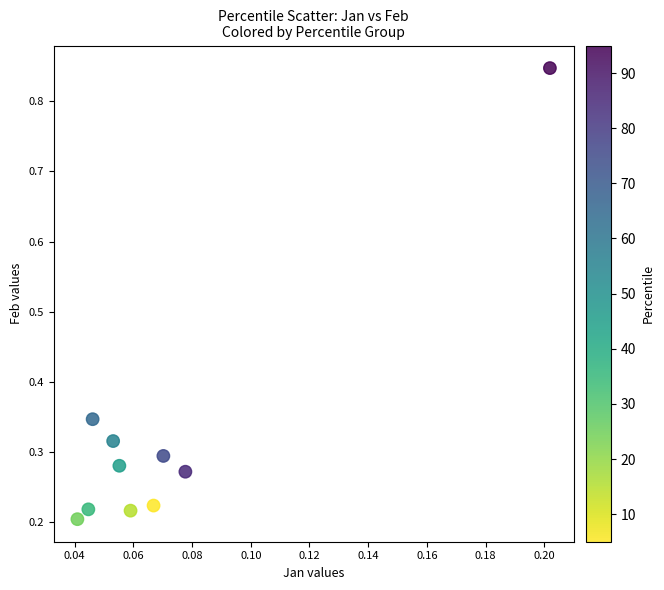

What is the range of Y values (max minus min)?

0.6